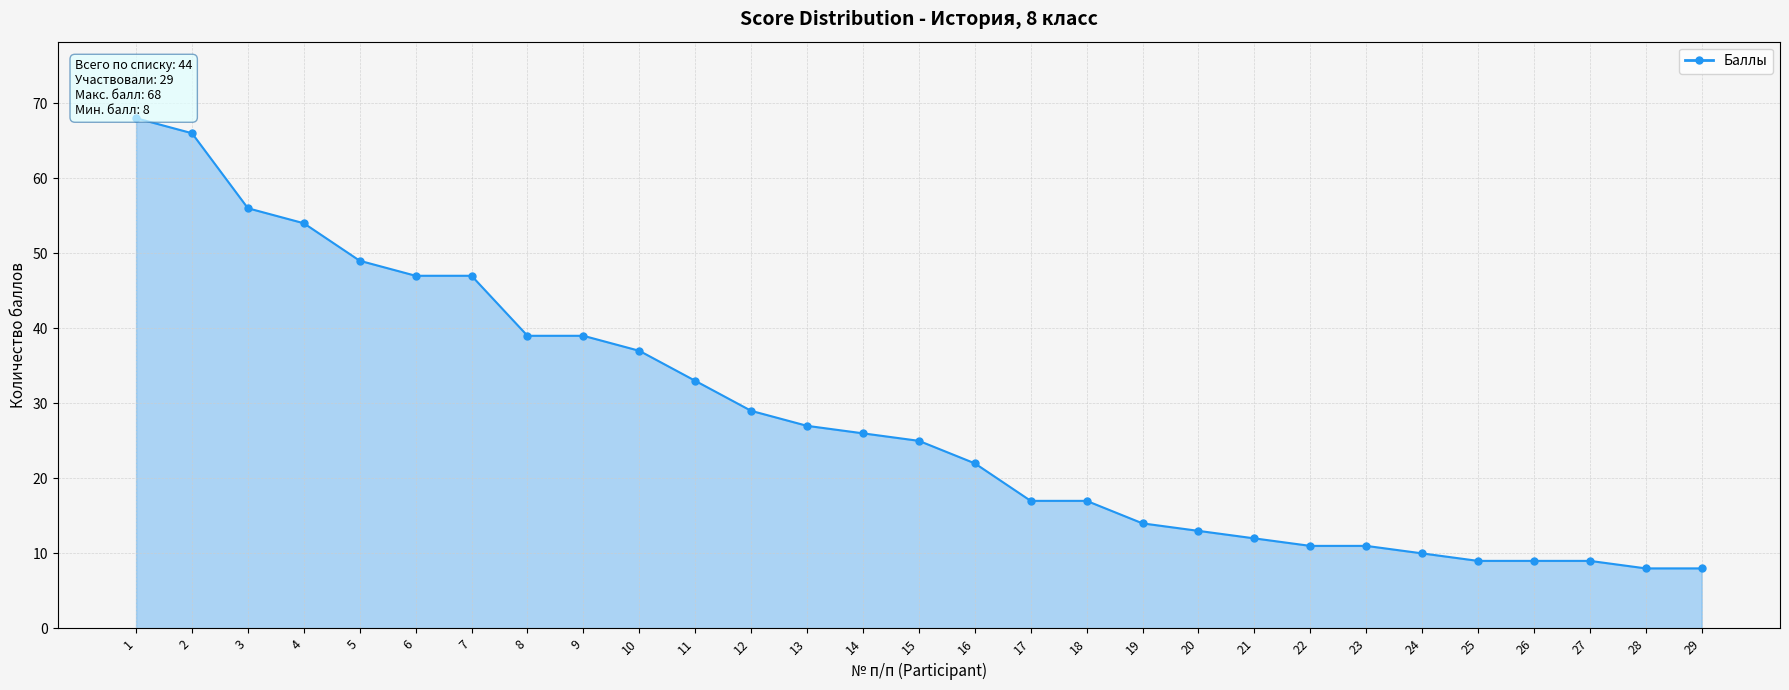

What is the change in value from 7 to 17?

-30